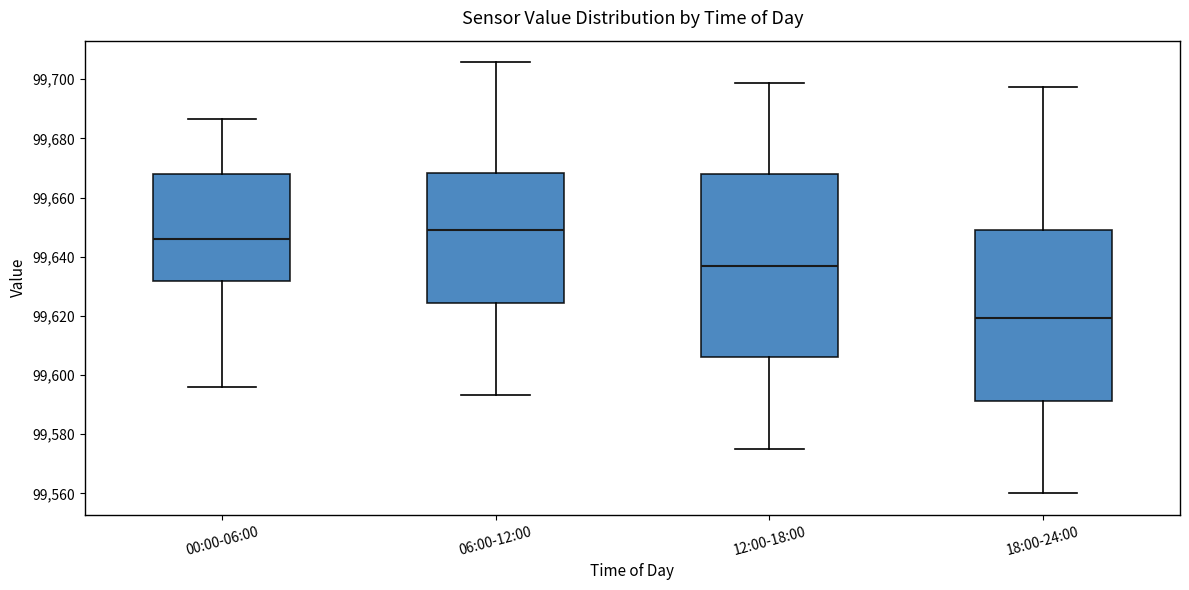

Reading left to right, transcribe this box plot: for each box, give where its median line is, the range the box spans, and where its two whiskers end, as read against the y-axis. The values are not printed on the chart, so give them approximately, as read against the axis.

00:00-06:00: median 99646, box 99632 to 99668, whiskers 99596 to 99686
06:00-12:00: median 99650, box 99624 to 99668, whiskers 99594 to 99706
12:00-18:00: median 99636, box 99606 to 99668, whiskers 99576 to 99698
18:00-24:00: median 99620, box 99592 to 99650, whiskers 99560 to 99698